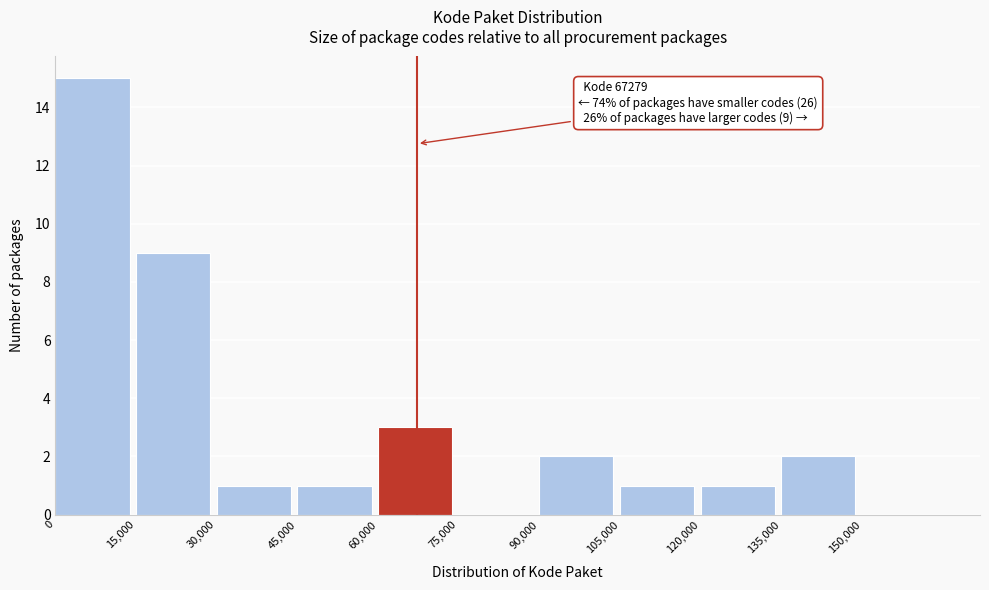

Over which range of the x-axis is the bar tallest?

0 to 15000